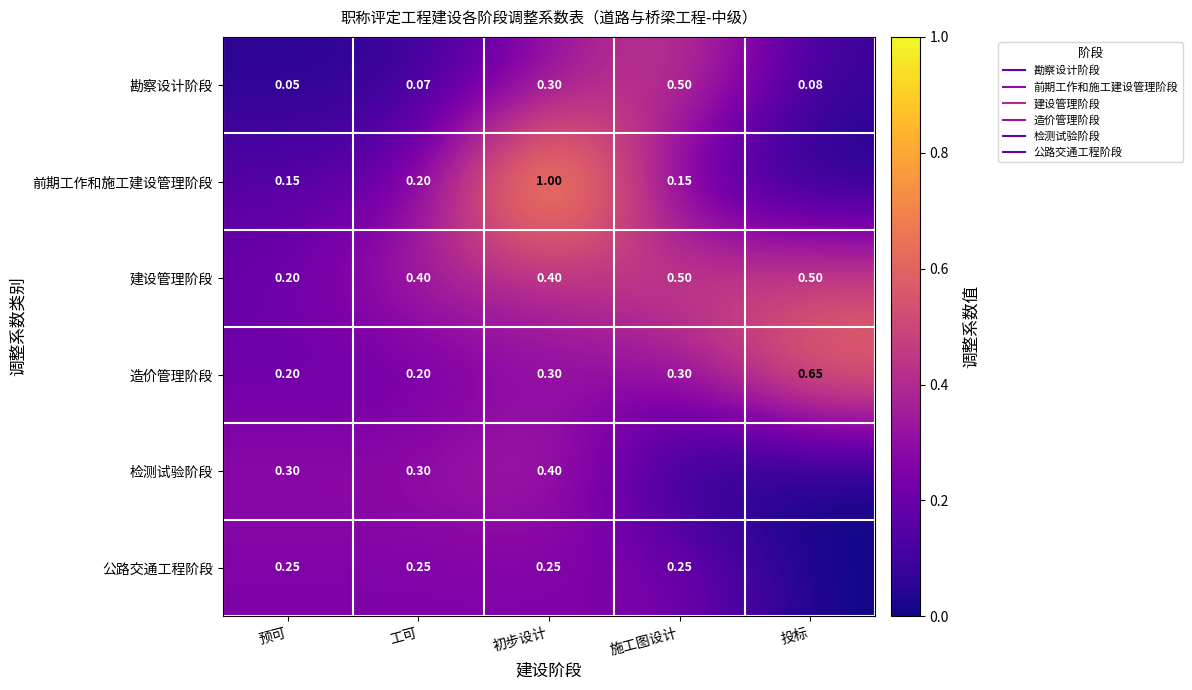

Which label corresponds to the smallest value in the chart?

投标